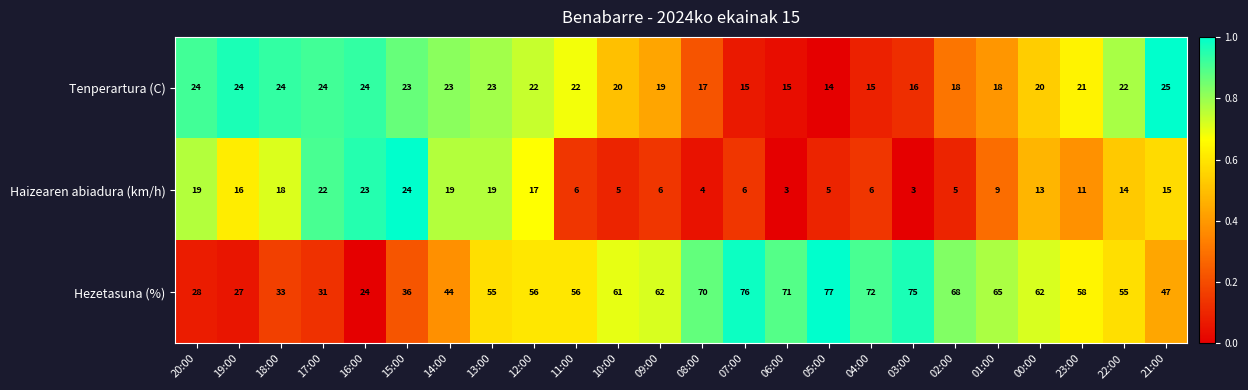

What is the total value across all series at 10:00?

86